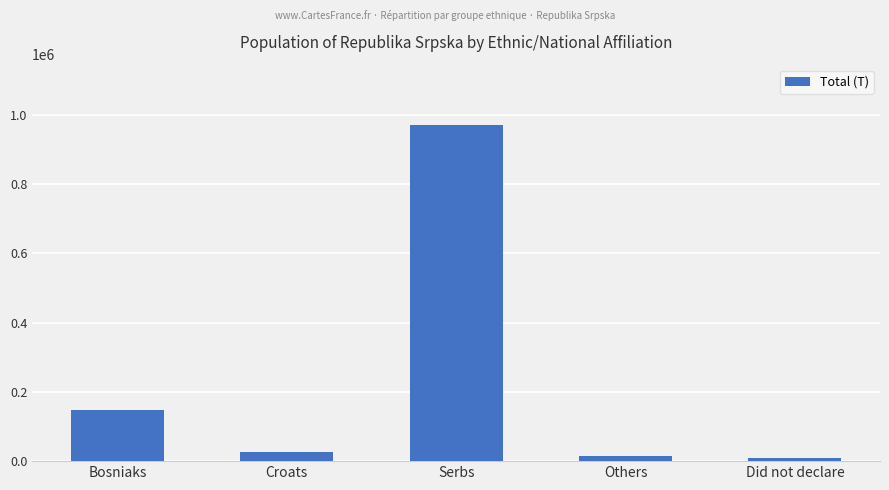

What is the sum of the values at Bosniaks and Croats?

174986